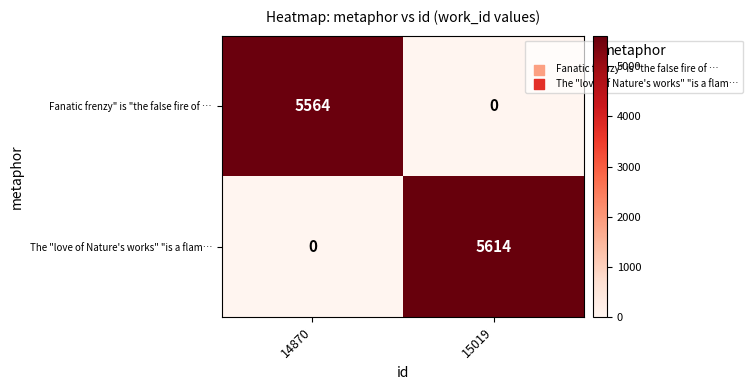

At which category is the sum across all series the highest?

15019